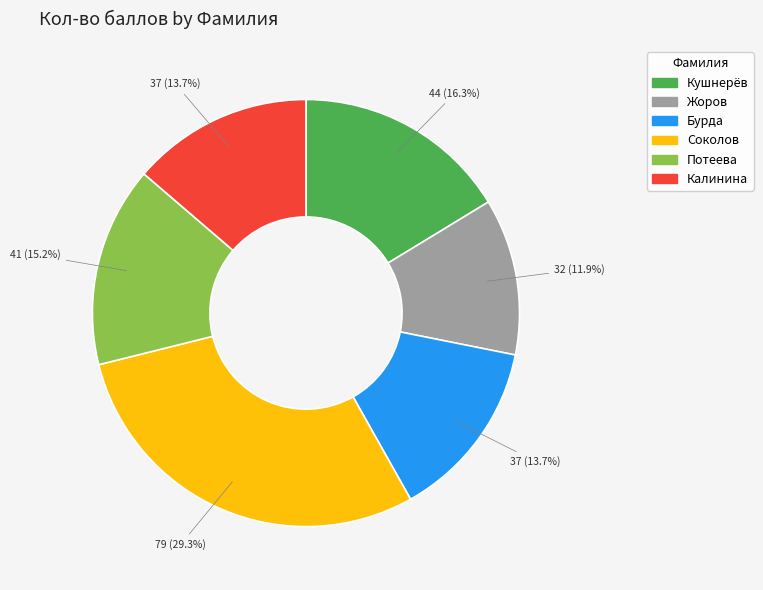

What percentage is the Кушнерёв slice, to the nearest percent?

16%